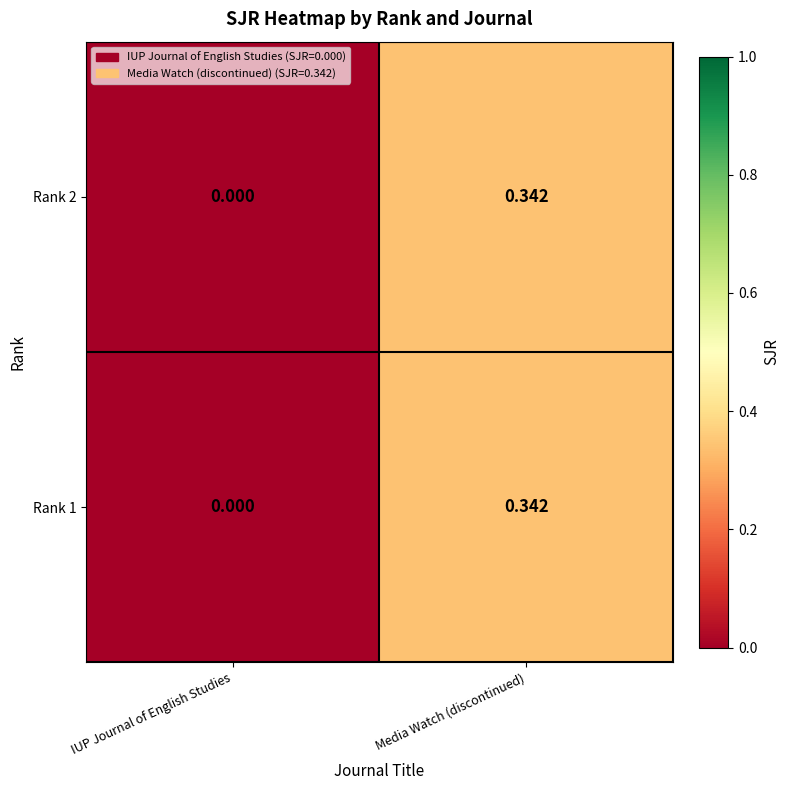

Where is Rank 1 nearest to the value 0?

IUP Journal of English Studies